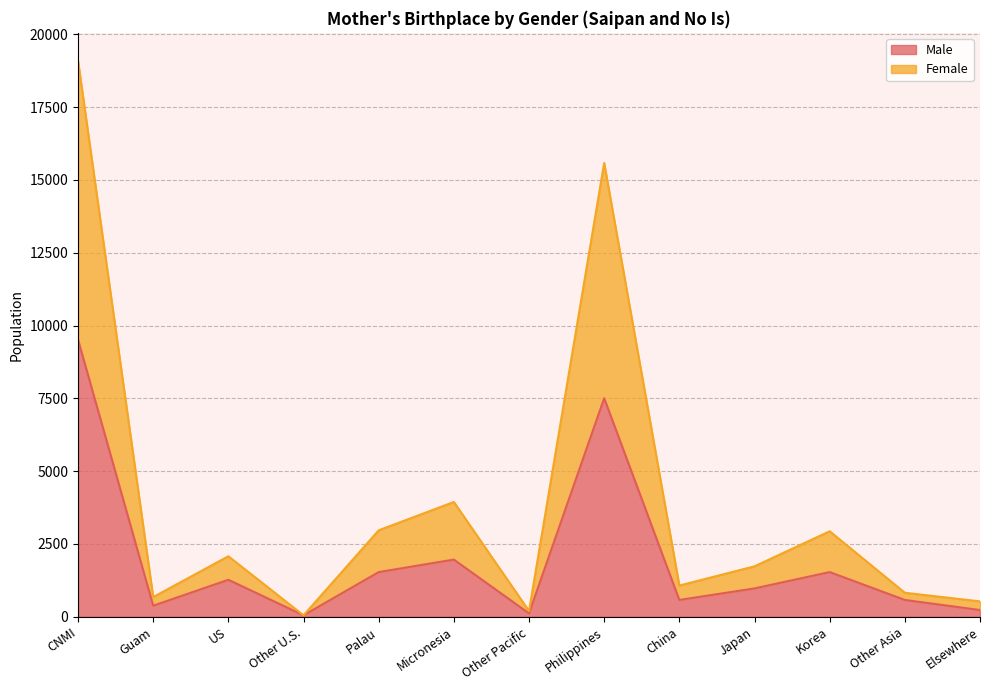

Where does the Female series first go above 1732?

CNMI